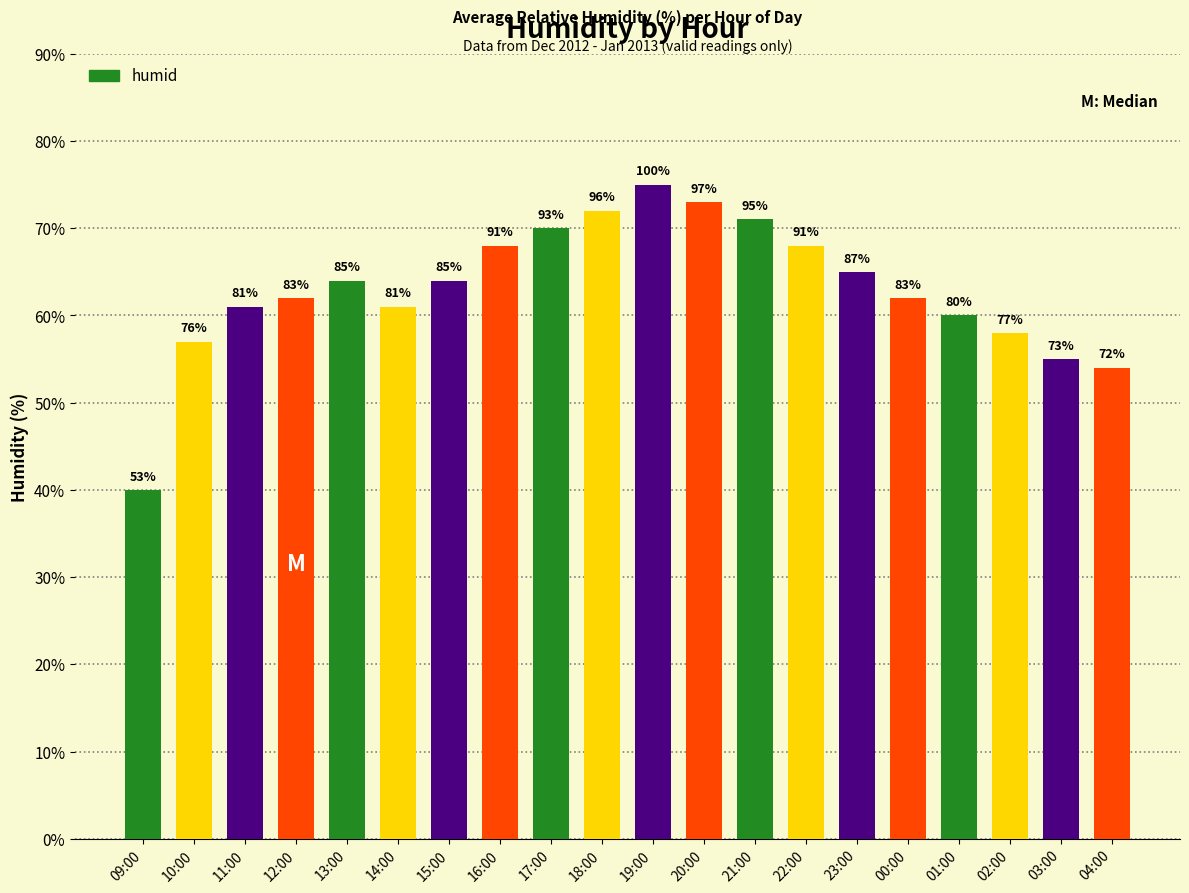

Are the bars horizontal?

No